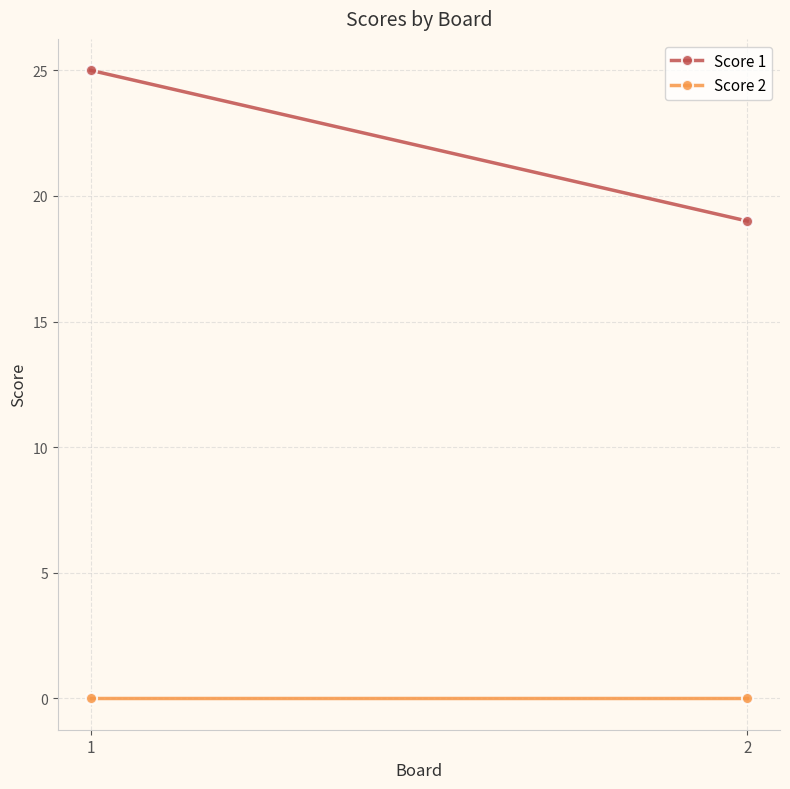

Which series has the largest range (max minus min)?

Score 1